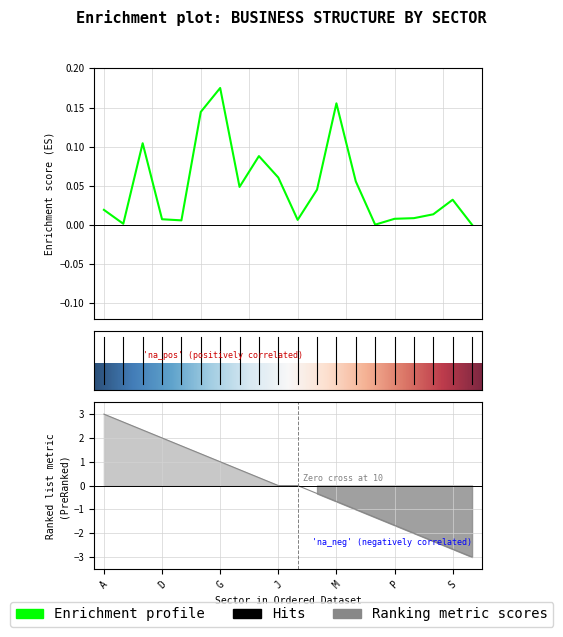

Where is the data nearest to the value 0?

T